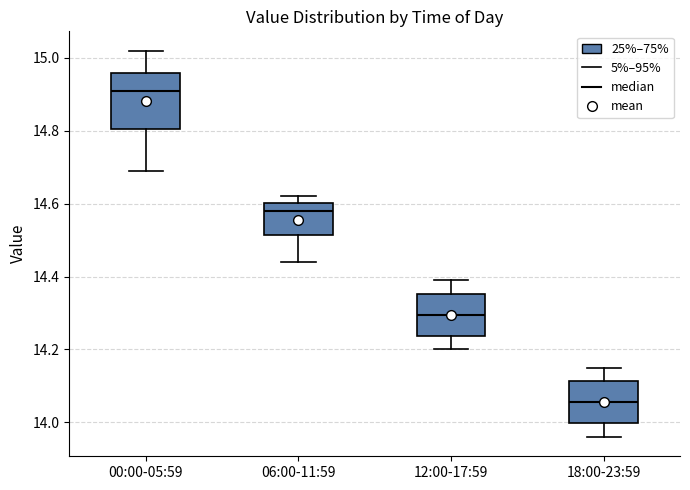

Reading left to right, read every box against the y-axis: the position of its median line, the range the box covers, and the ends of its whiskers. The values are not printed on the chart, so give them approximately, as read against the axis.

00:00-05:59: median 14.92, box 14.80 to 14.96, whiskers 14.70 to 15.02
06:00-11:59: median 14.58, box 14.52 to 14.60, whiskers 14.44 to 14.62
12:00-17:59: median 14.30, box 14.24 to 14.36, whiskers 14.20 to 14.40
18:00-23:59: median 14.06, box 14.00 to 14.12, whiskers 13.96 to 14.16